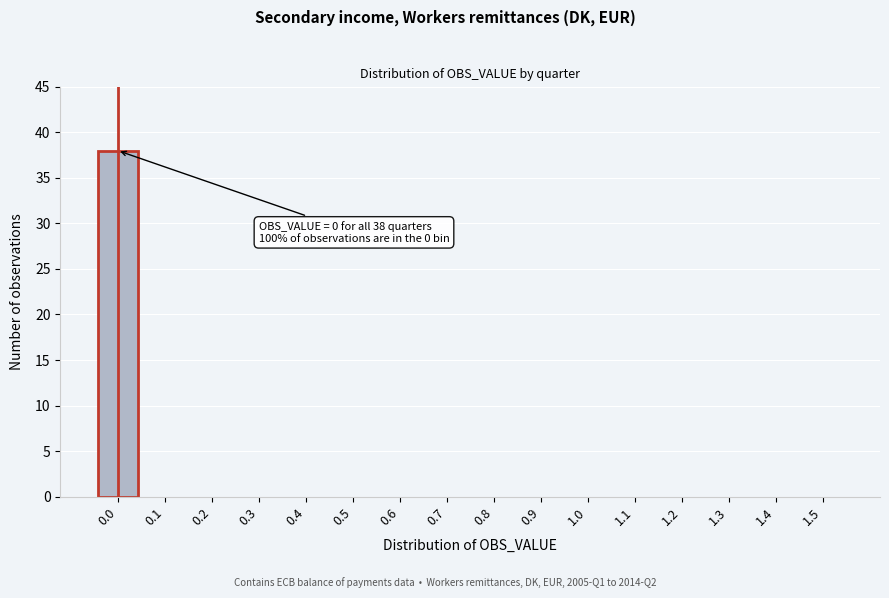

Reading left to right, list all the values displayed in this chart.

0.0=38	0.1=0	0.2=0	0.3=0	0.4=0	0.5=0	0.6=0	0.7=0	0.8=0	0.9=0	1.0=0	1.1=0	1.2=0	1.3=0	1.4=0	1.5=0